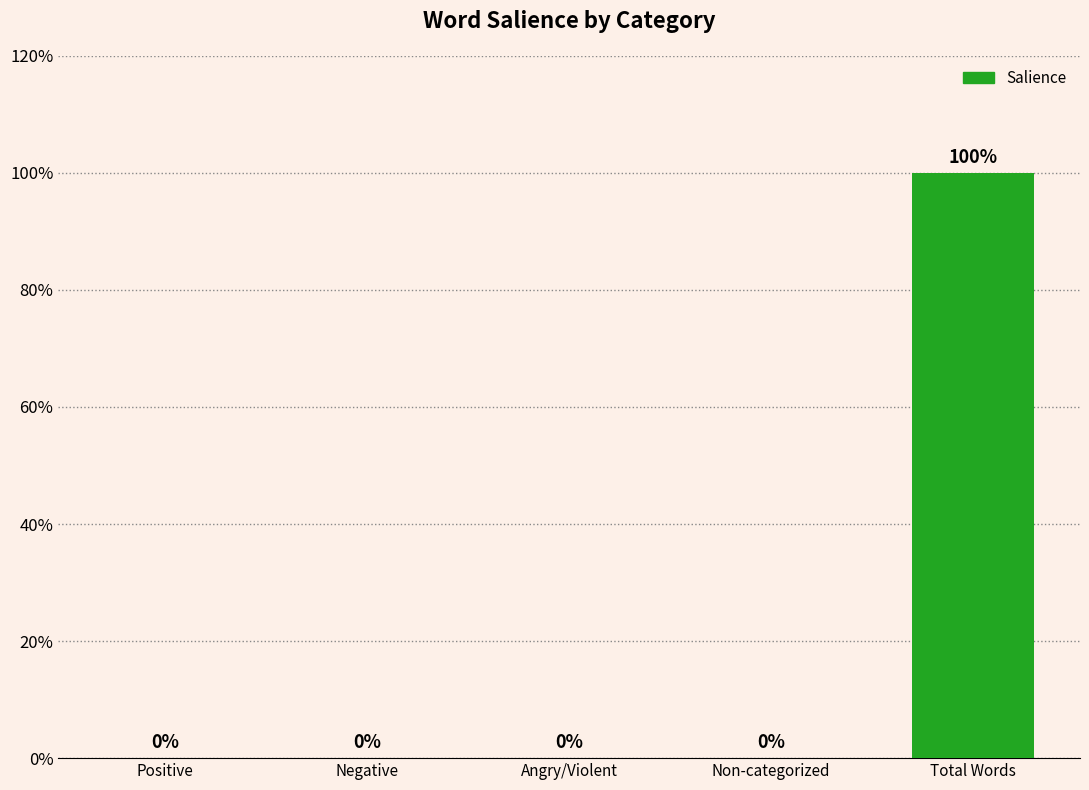

Is it true that the value at Positive is 0?

True